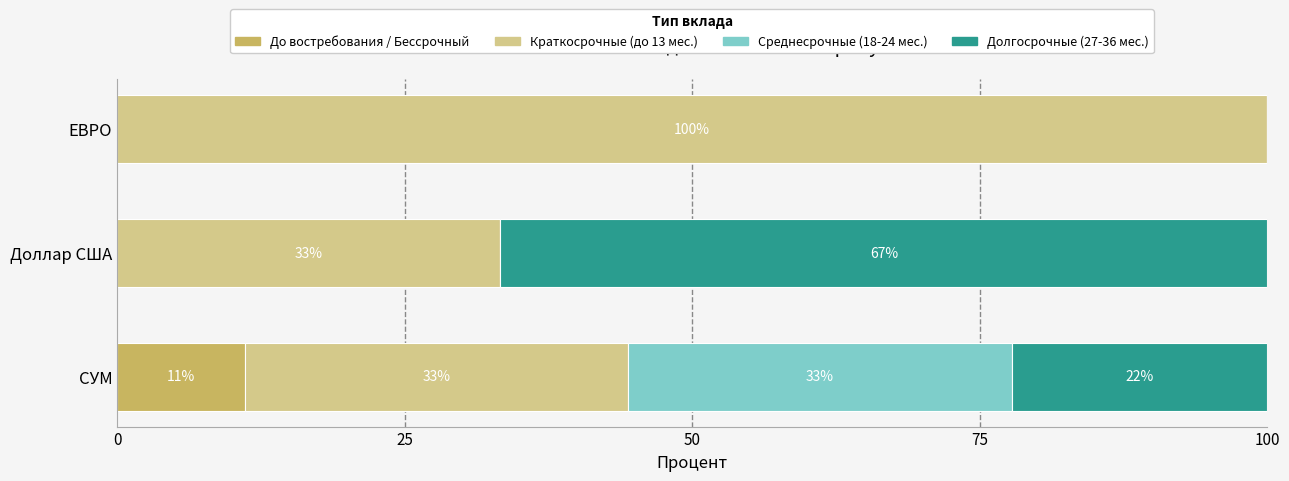

Which series has the widest spread of values?

Краткосрочные (до 13 мес.)